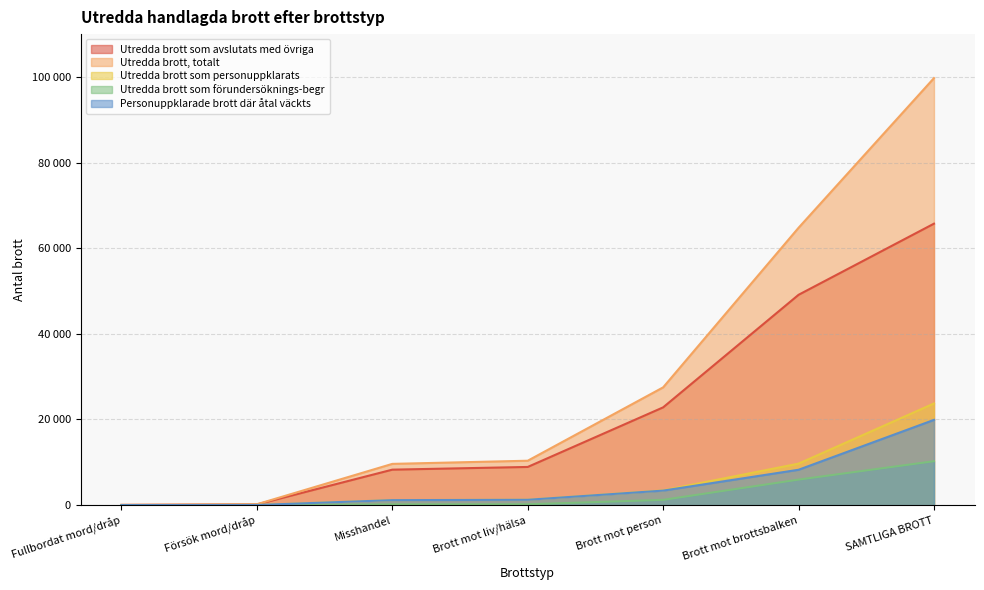

Which label corresponds to the largest value in the chart?

SAMTLIGA BROTT